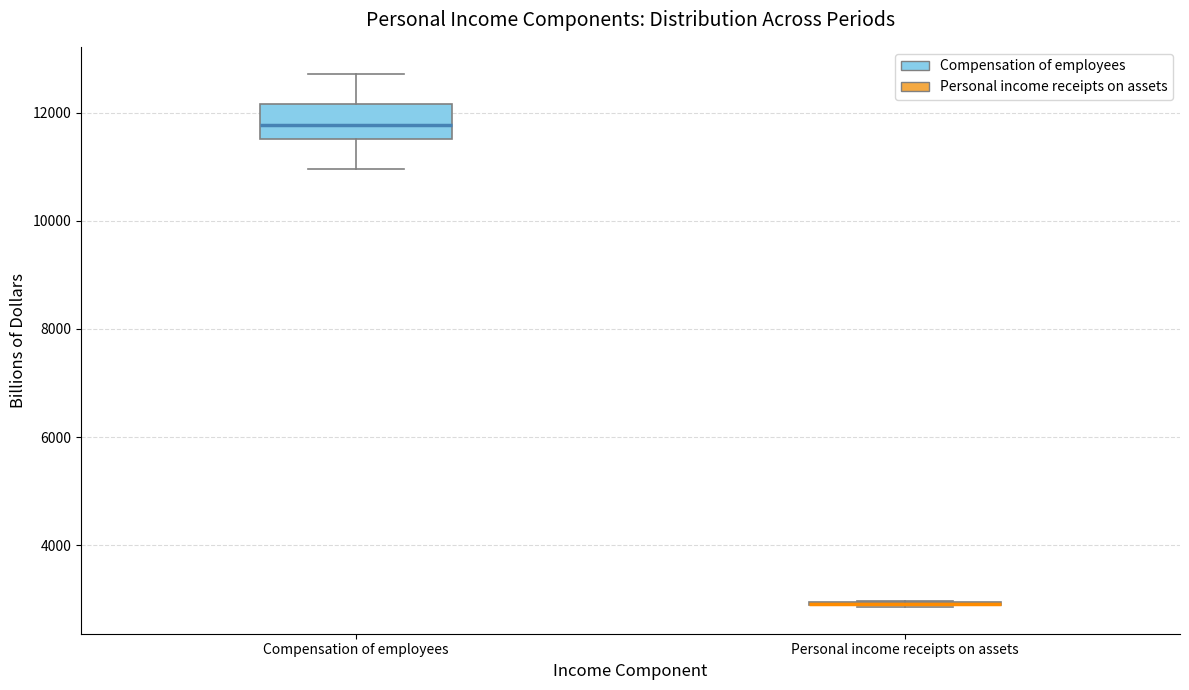

Reading left to right, transcribe this box plot: for each box, give where its median line is, the range the box spans, and where its two whiskers end, as read against the y-axis. The values are not printed on the chart, so give them approximately, as read against the axis.

Compensation of employees: median 11800, box 11600 to 12200, whiskers 11000 to 12800
Personal income receipts on assets: box collapsed to a line at 3000, whiskers 2800 to 3000